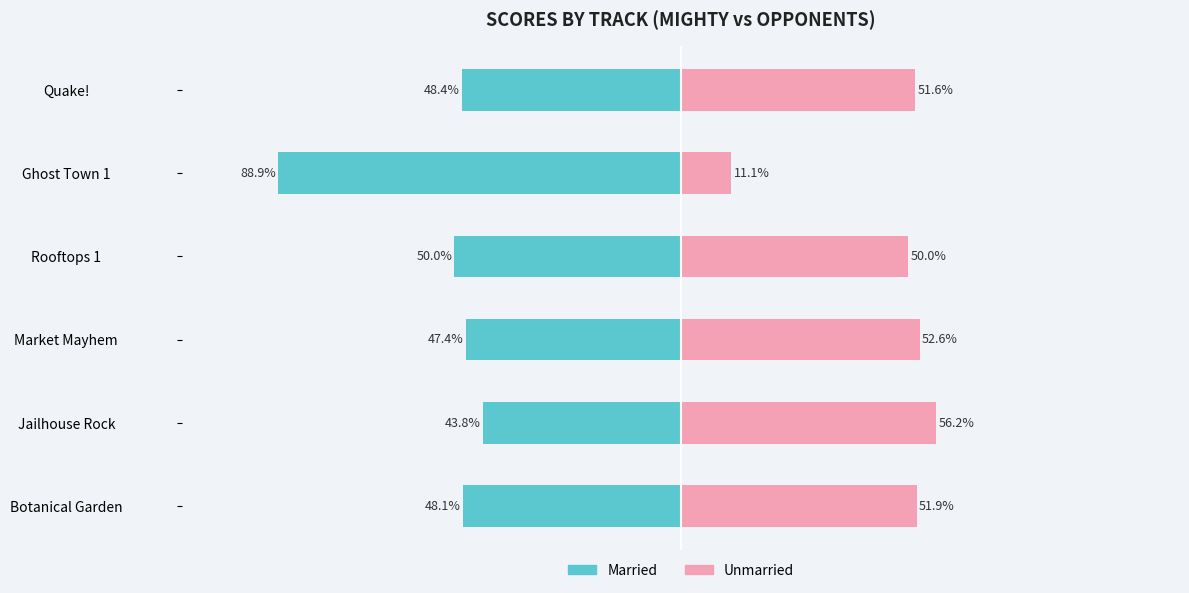

Is it true that Married equals -48.4 at Quake!?

True